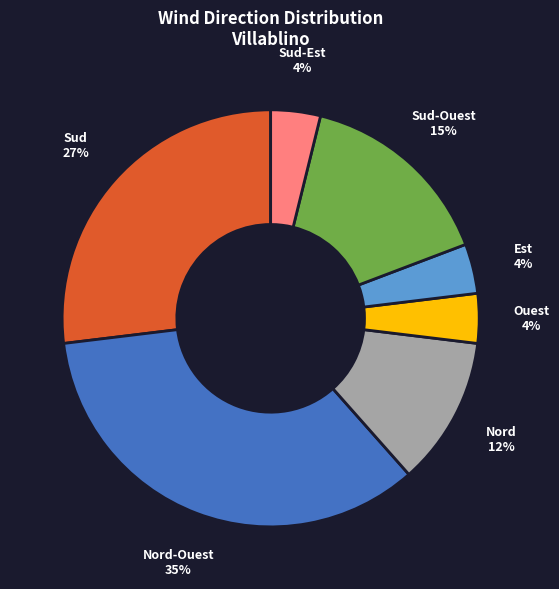

Does Sud-Ouest 15% represent more than half of the total?

No